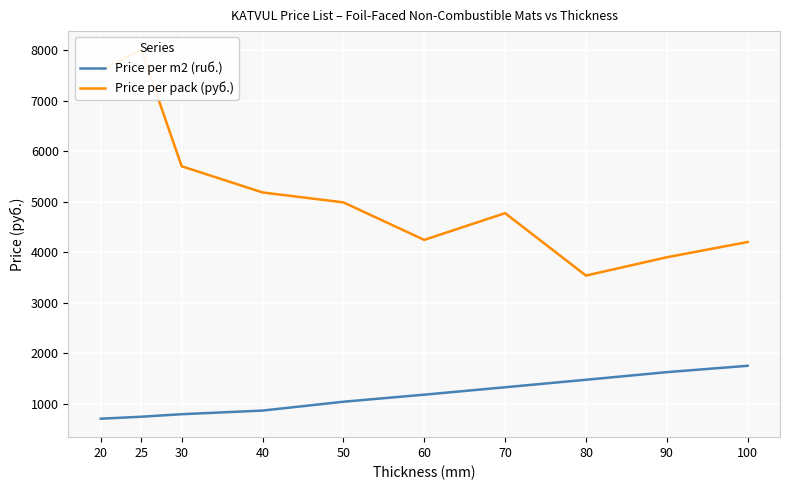

Which has a higher value, 90 or 30?

90